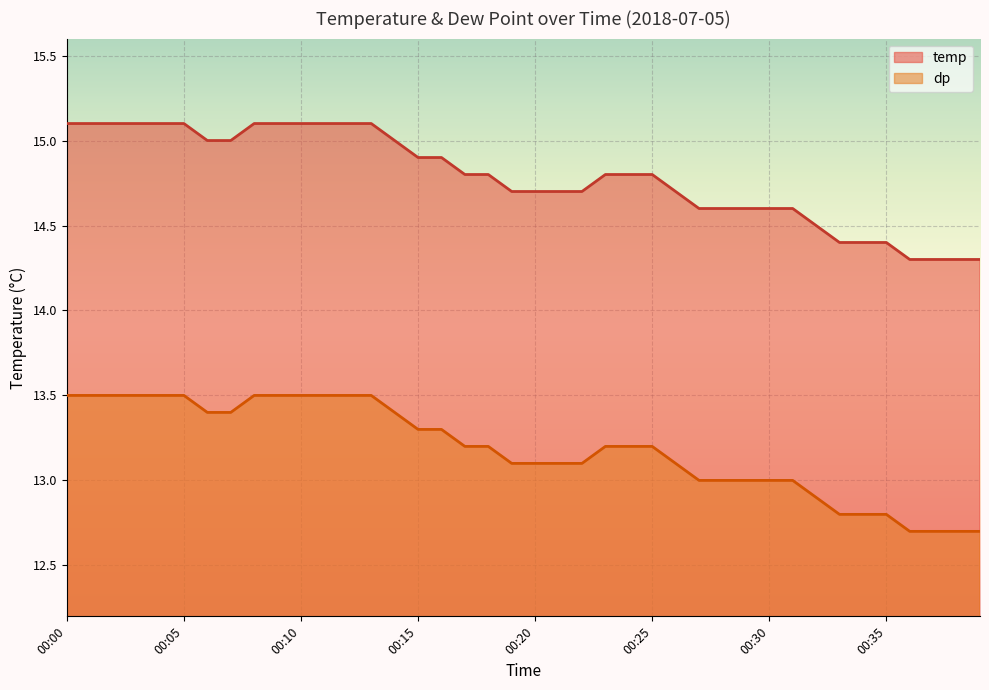

What is the average value of the temp series?

14.8